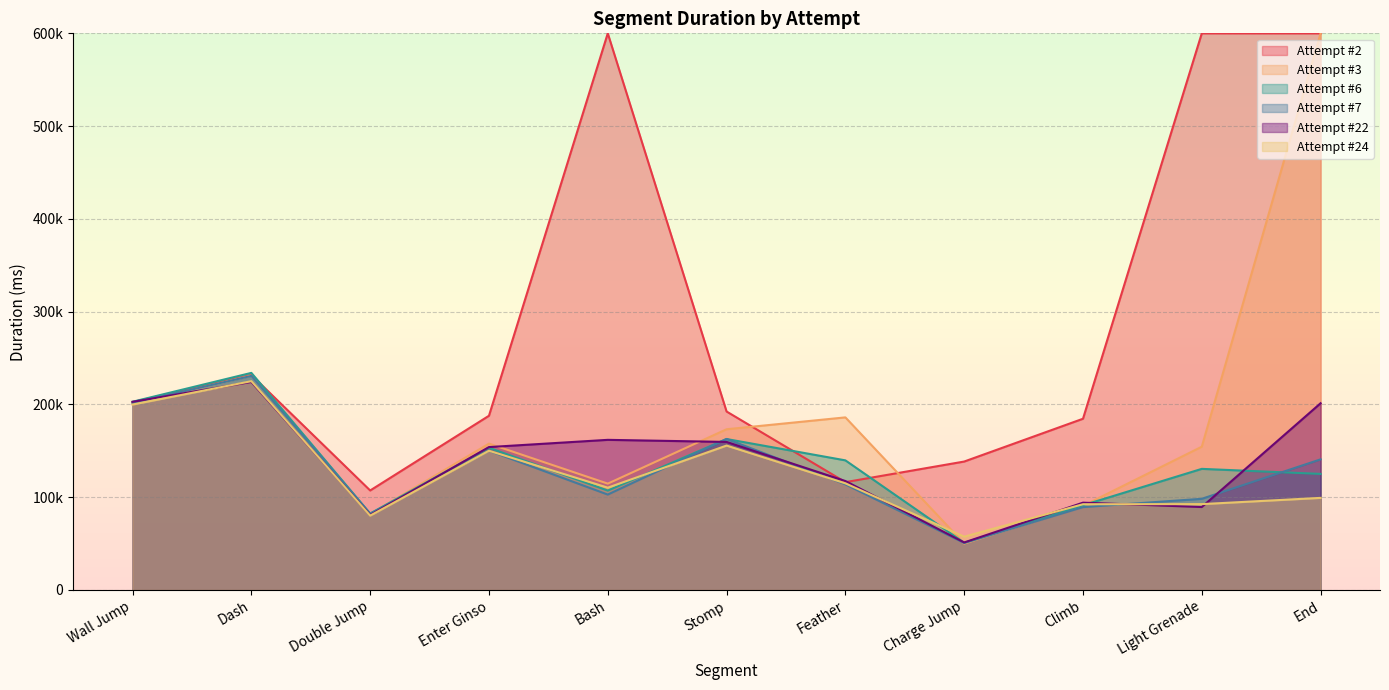

The Attempt #3 series shows 231090 at Dash. True or false?

True